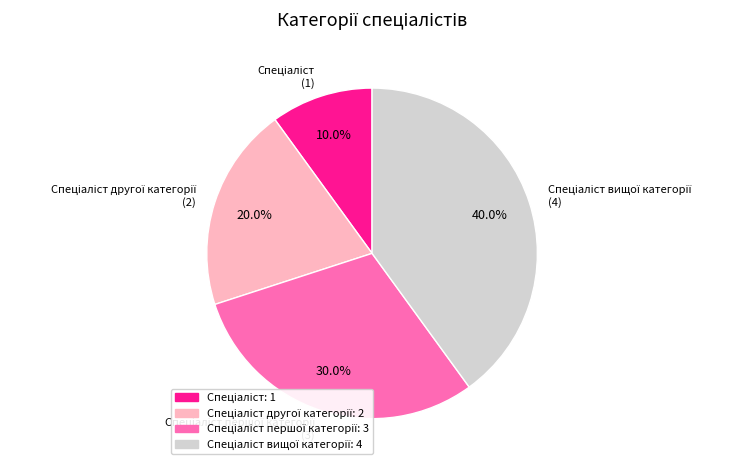

Is there any slice that represents more than half of the pie?

No